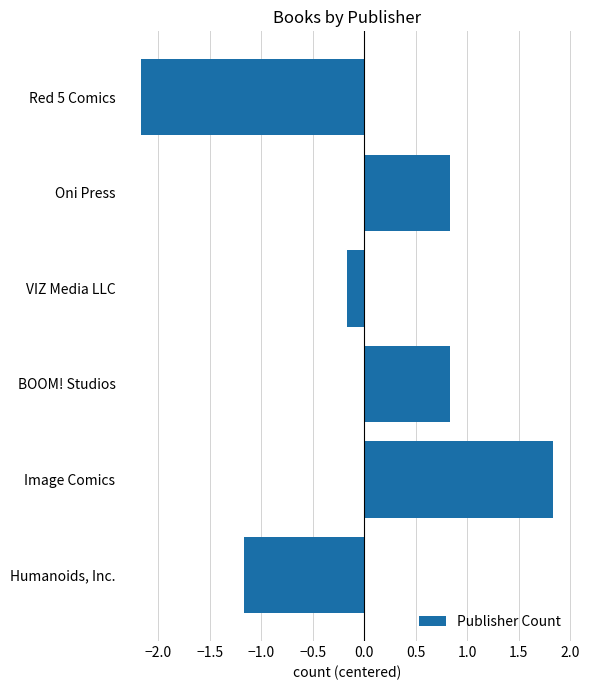

Count the number of data series in this chart.

1